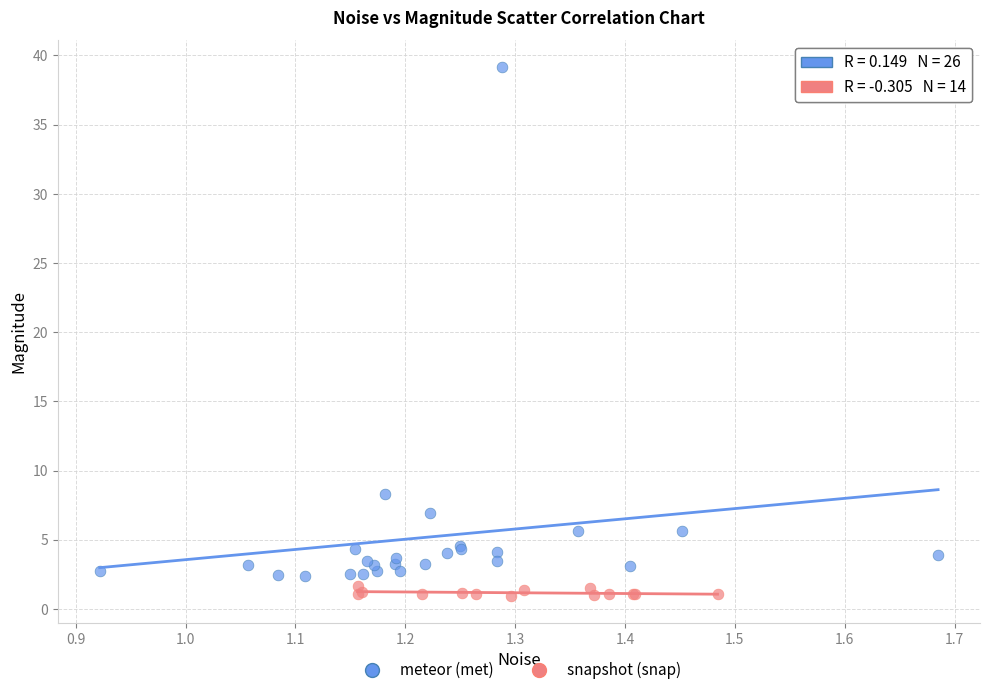

What are all the series names shown in the legend?

meteor (met), snapshot (snap)